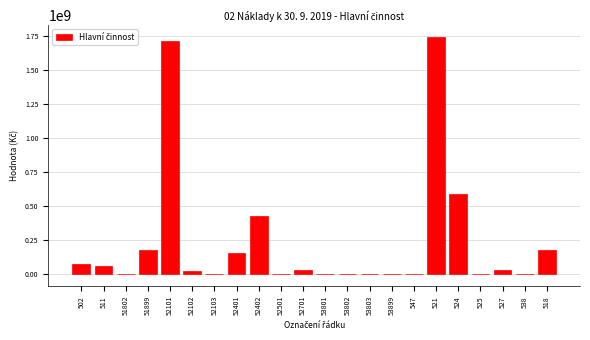

What is the maximum value shown in the chart?

1740597540.9